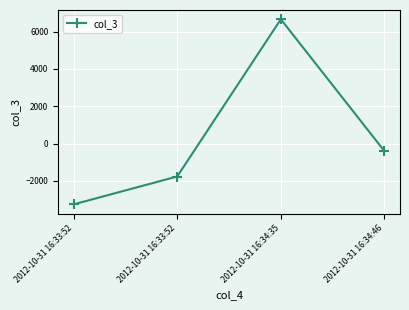

List the labels in order of value, smallest first.

2012-10-31 16:33:52, 2012-10-31 16:33:52, 2012-10-31 16:34:46, 2012-10-31 16:34:35